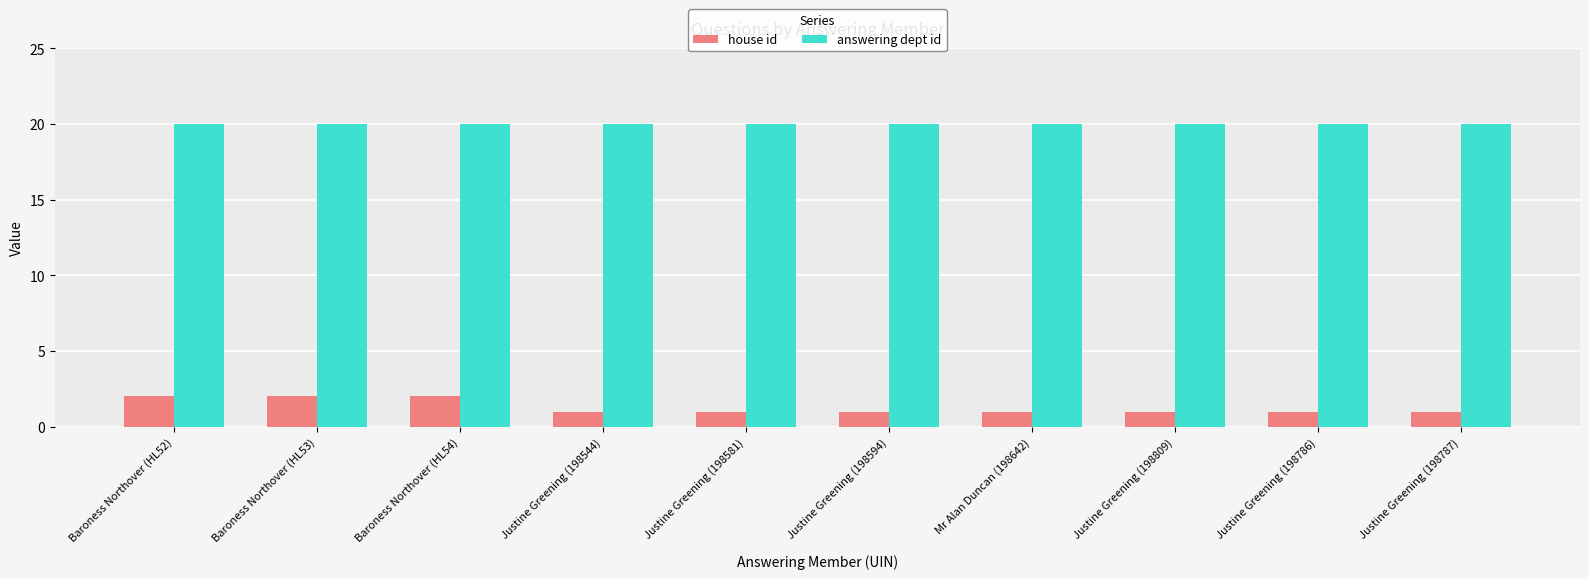

List the series in order of their peak value, highest first.

answering dept id, house id